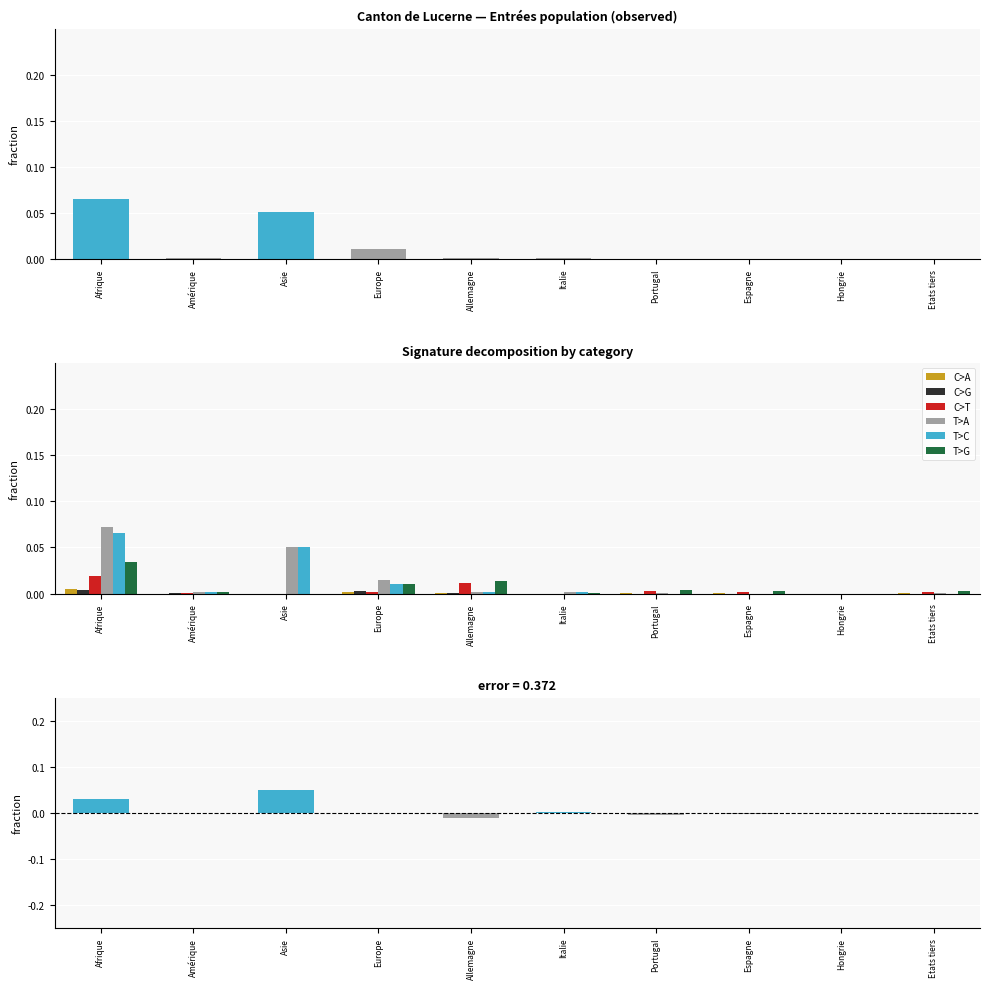

Reading left to right, what are all the values shown in this chart?

C>A: Afrique=0.0	Amérique=0.0	Asie=0.0	Europe=0.0	Allemagne=0.0	Italie=0.0	Portugal=0.0	Espagne=0.0	Hongrie=0.0	Etats tiers=0.0
C>G: Afrique=0.0	Amérique=0.0	Asie=0.0	Europe=0.0	Allemagne=0.0	Italie=0.0	Portugal=0.0	Espagne=0.0	Hongrie=0.0	Etats tiers=0.0
C>T: Afrique=0.0	Amérique=0.0	Asie=0.0	Europe=0.0	Allemagne=0.0	Italie=0.0	Portugal=0.0	Espagne=0.0	Hongrie=0.0	Etats tiers=0.0
T>A: Afrique=0.1	Amérique=0.0	Asie=0.1	Europe=0.0	Allemagne=0.0	Italie=0.0	Portugal=0.0	Espagne=0.0	Hongrie=0.0	Etats tiers=0.0
T>C: Afrique=0.1	Amérique=0.0	Asie=0.1	Europe=0.0	Allemagne=0.0	Italie=0.0	Portugal=0.0	Espagne=0.0	Hongrie=0.0	Etats tiers=0.0
T>G: Afrique=0.0	Amérique=0.0	Asie=0.0	Europe=0.0	Allemagne=0.0	Italie=0.0	Portugal=0.0	Espagne=0.0	Hongrie=0.0	Etats tiers=0.0